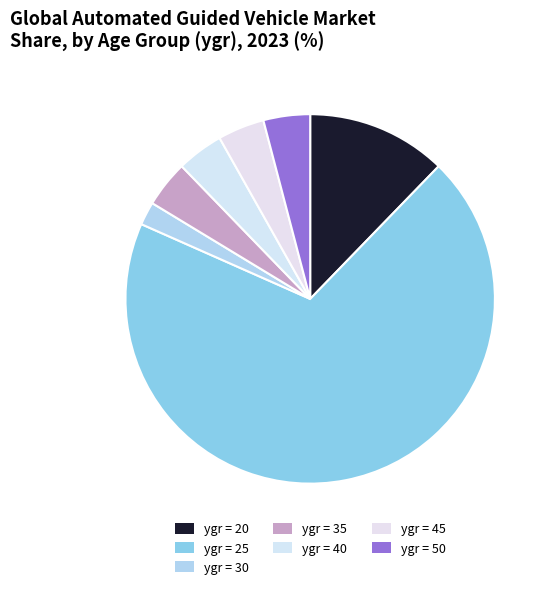

Which category has the biggest portion of the pie?

25